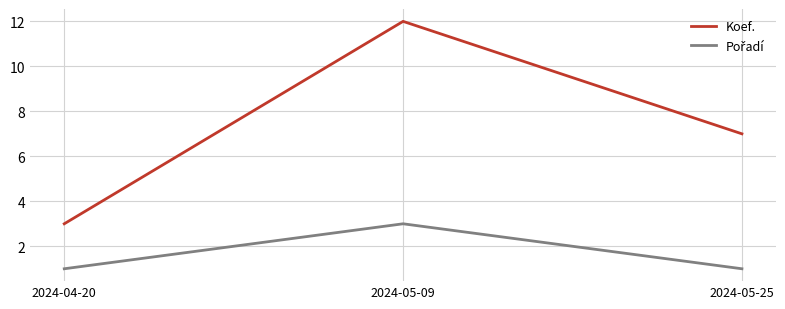

Which category has the highest value across all series?

2024-05-09